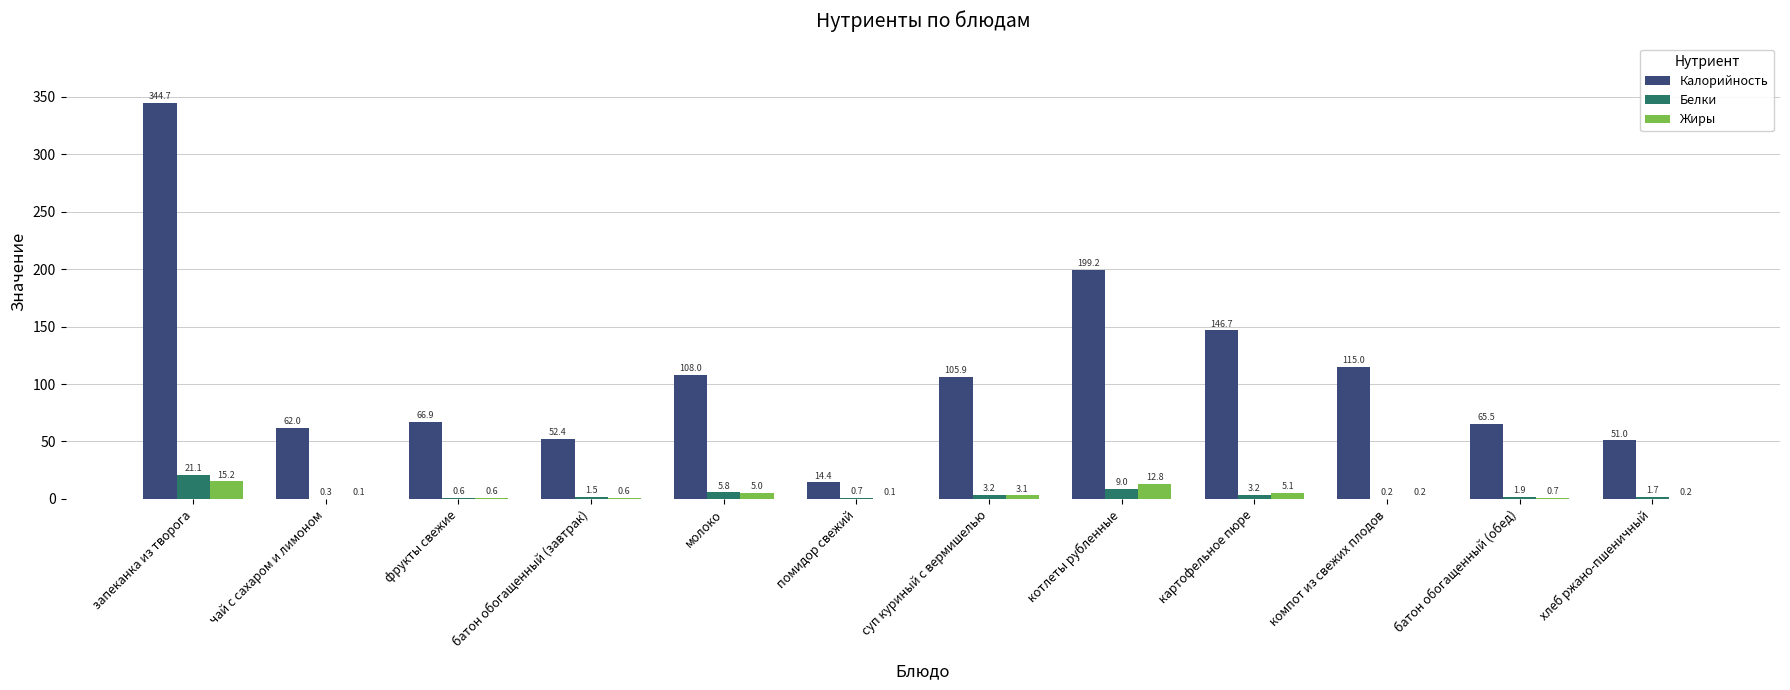

The Калорийность series shows 344.7 at запеканка из творога. True or false?

True